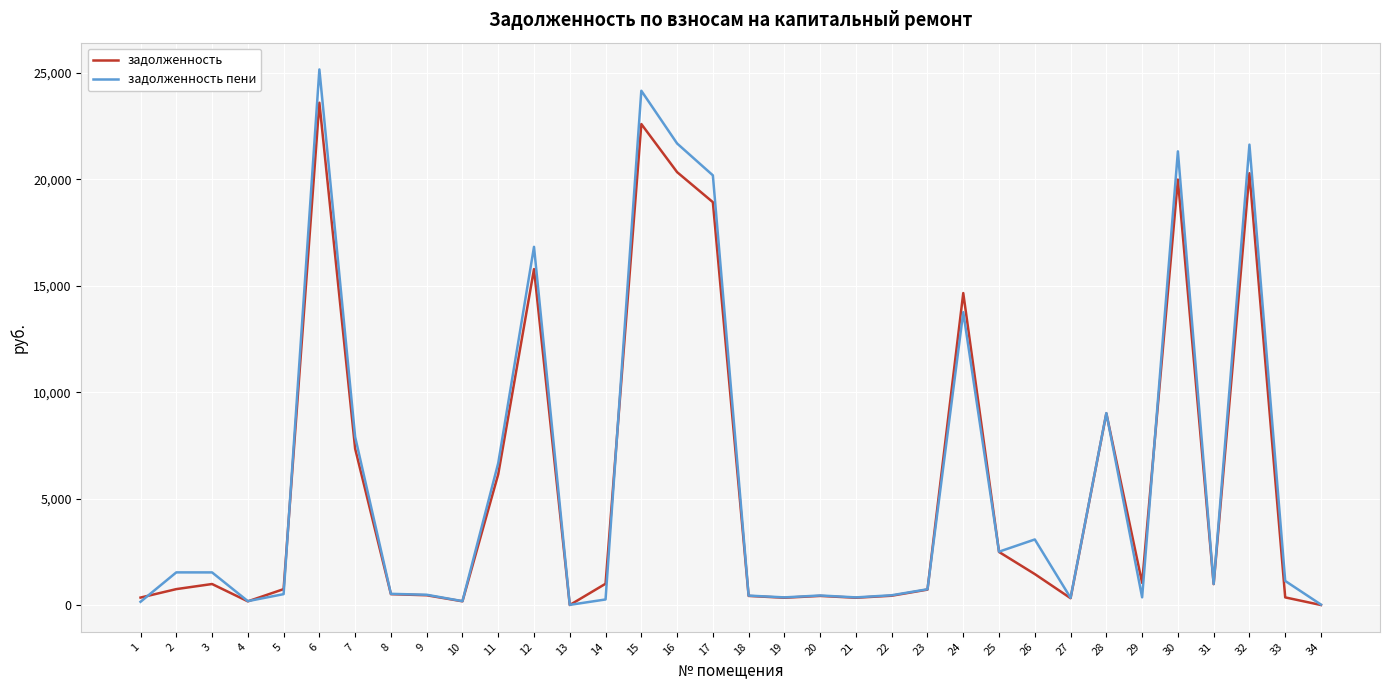

Rank the series by their maximum value, from highest to lowest.

задолженность пени, задолженность